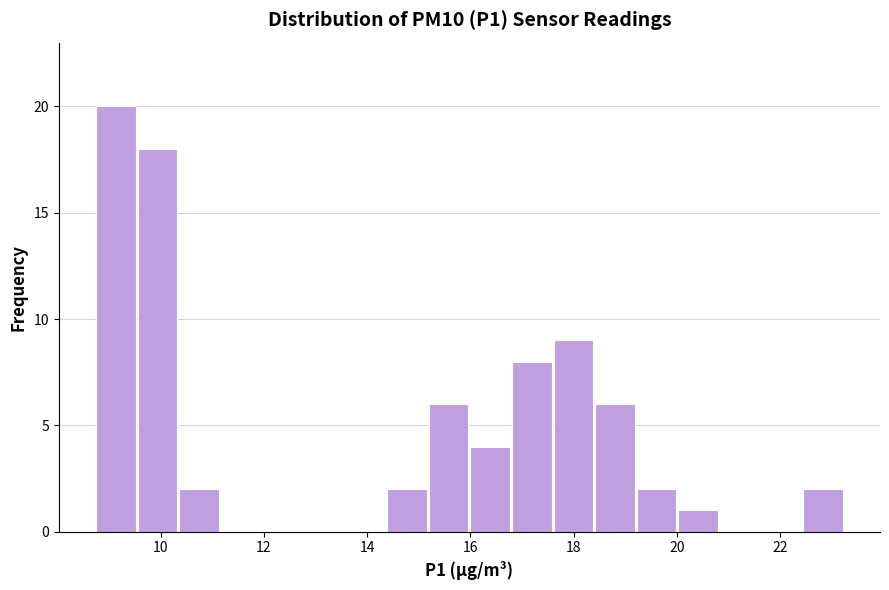

What is the height of the bar covering 15.2 to 16.0 on the x-axis? Neither the bar edges nor the heights are printed on the chart, so give them approximately, as read against the axes.

6